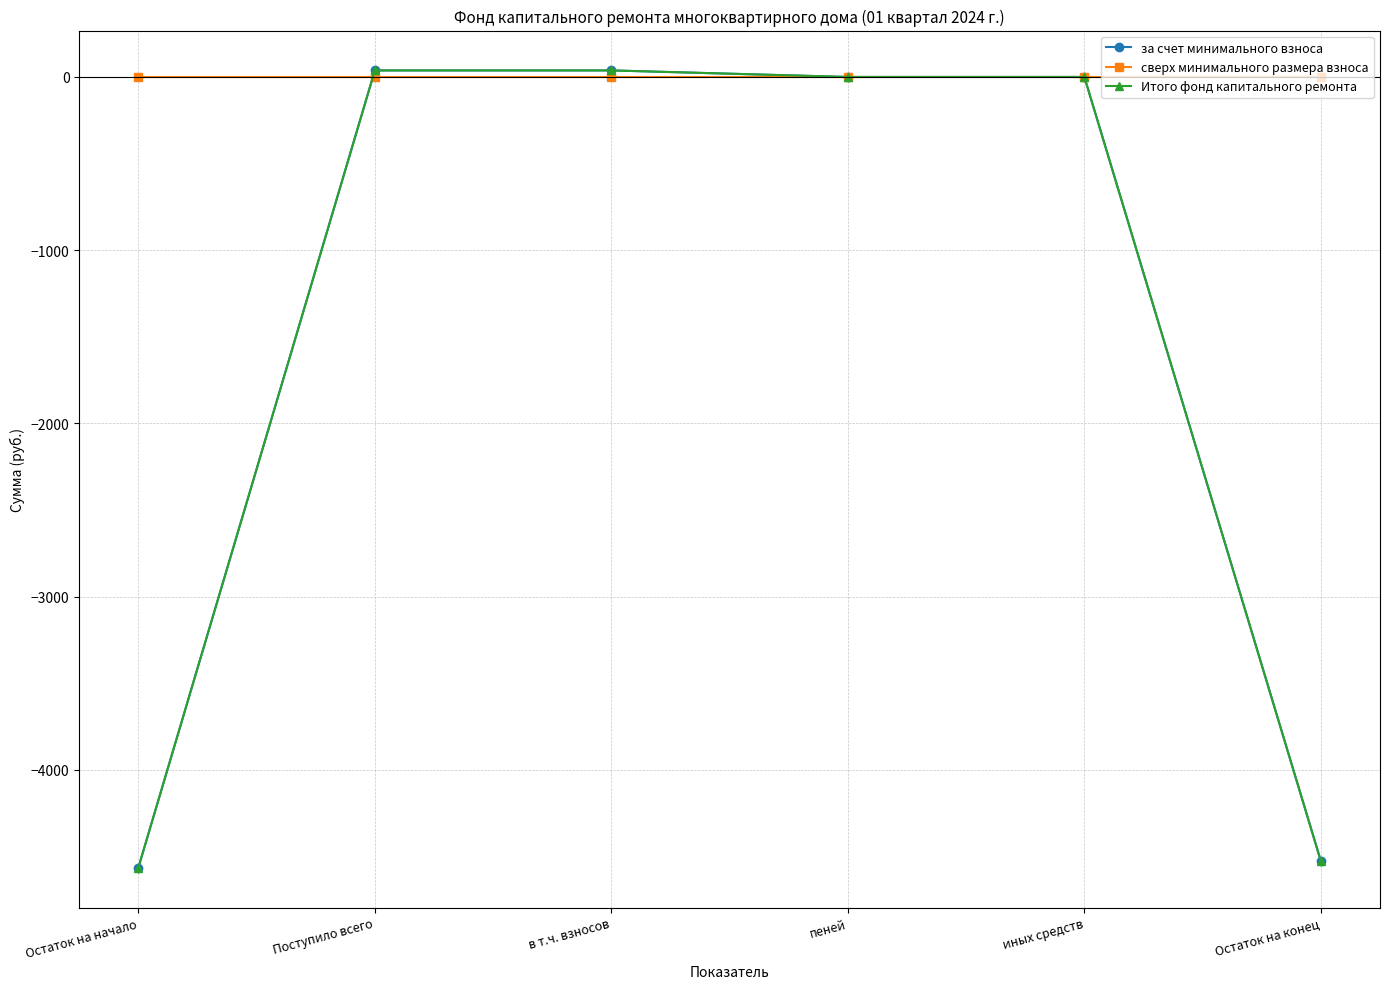

Does the chart have visible grid lines?

Yes